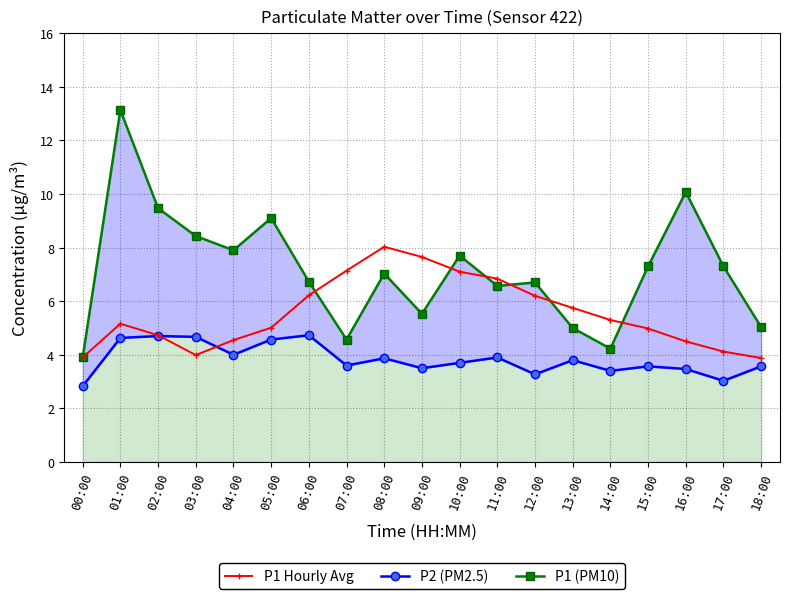

How many times do P1 Hourly Avg and P1 (PM10) cross each other?

6